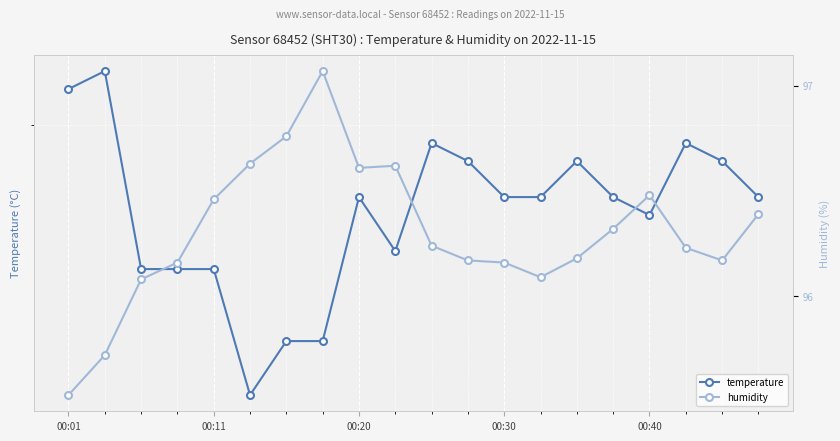

At which category is the sum across all series the highest?

7